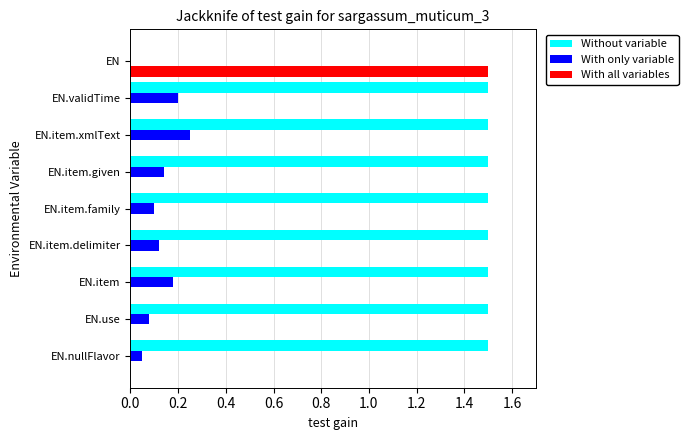

True or false: With only variable has a value of 0.2 at EN.item.delimiter.

False